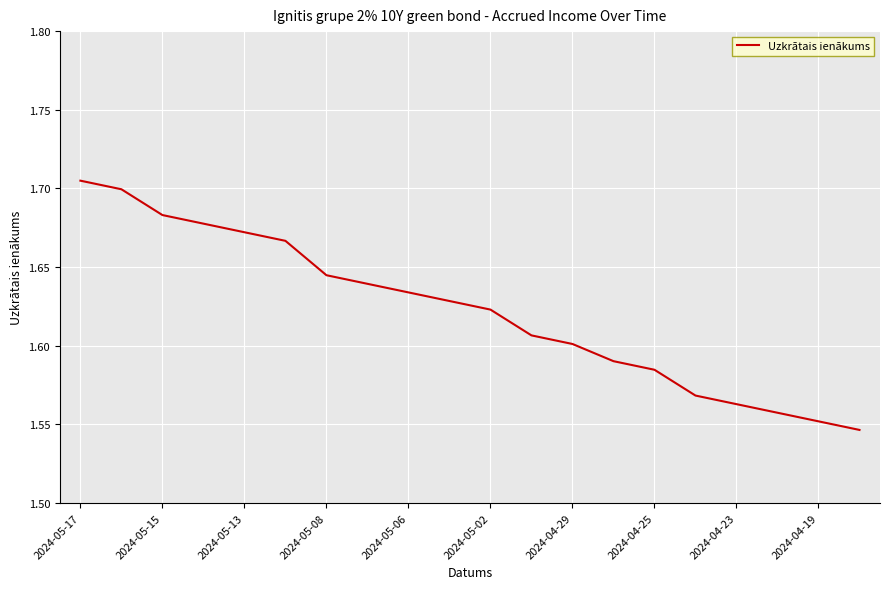

The chart shows a value of 2.8 at 2024-05-06. True or false?

False